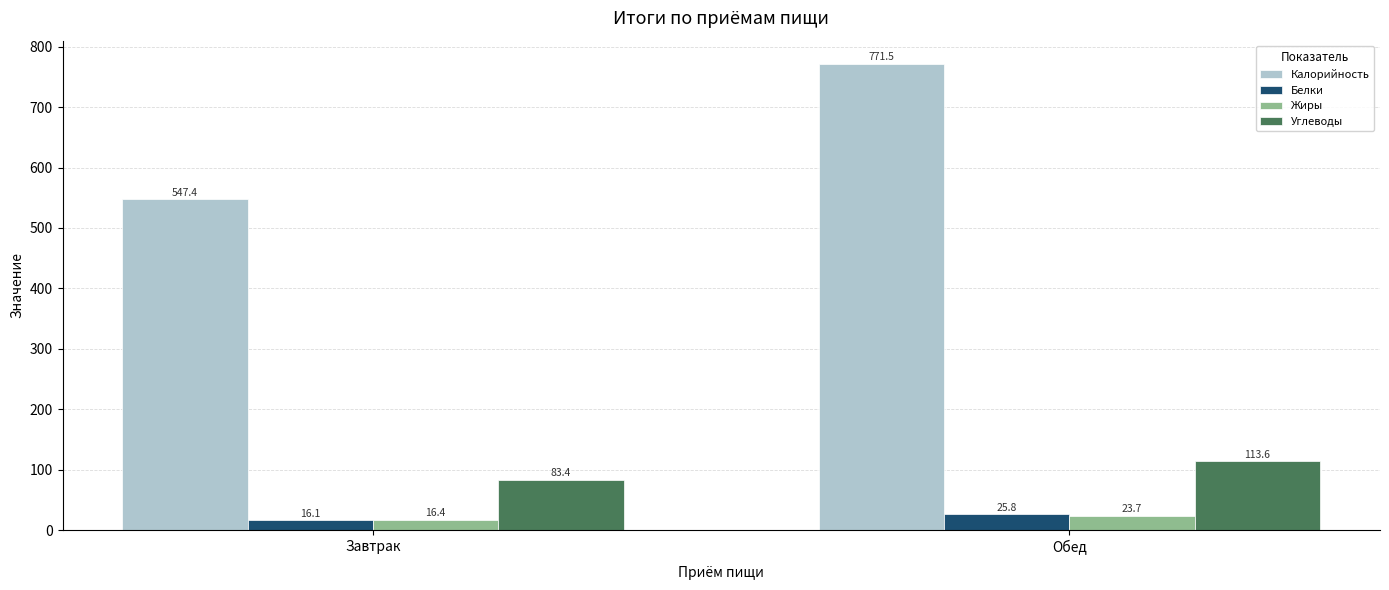

Where is Жиры nearest to the value 20?

Завтрак